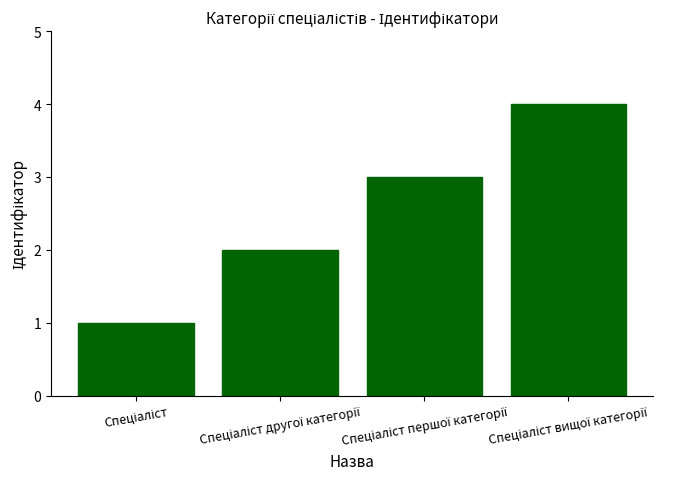

Reading left to right, transcribe all the data shown in this chart.

1	2	3	4